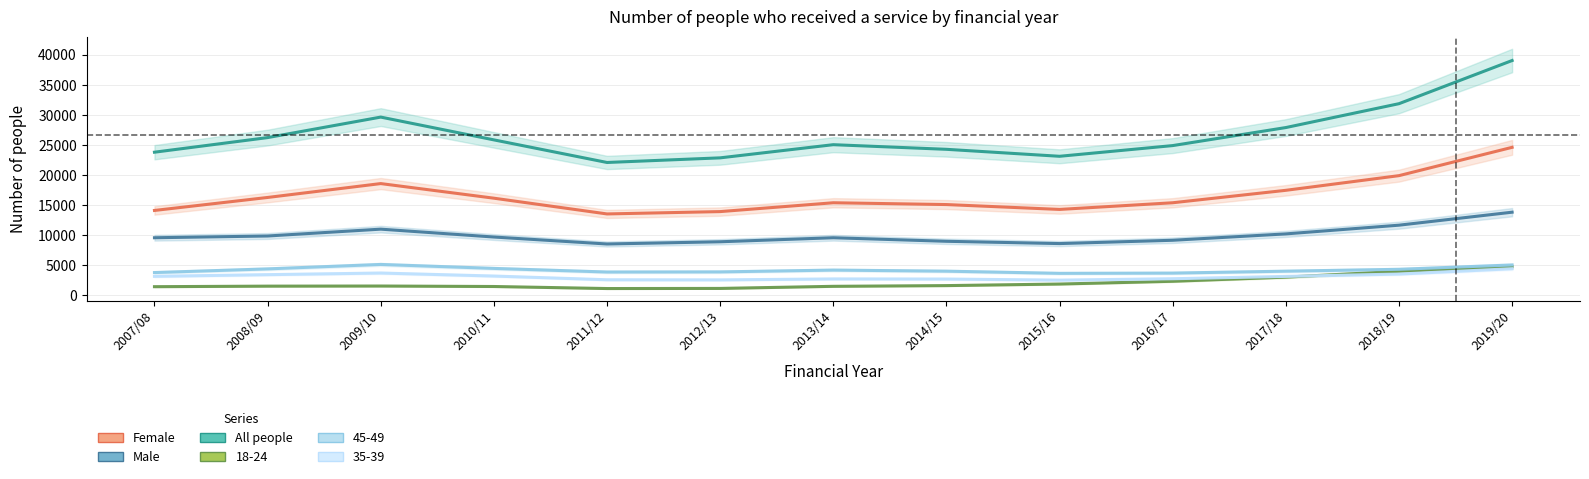

Which category has the lowest value across all series?

2011/12